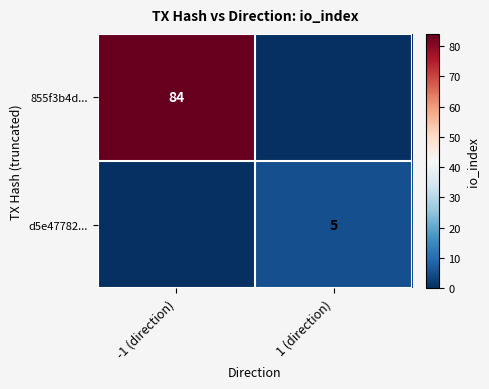

The 855f3b4d... series shows 84 at -1 (direction). True or false?

True